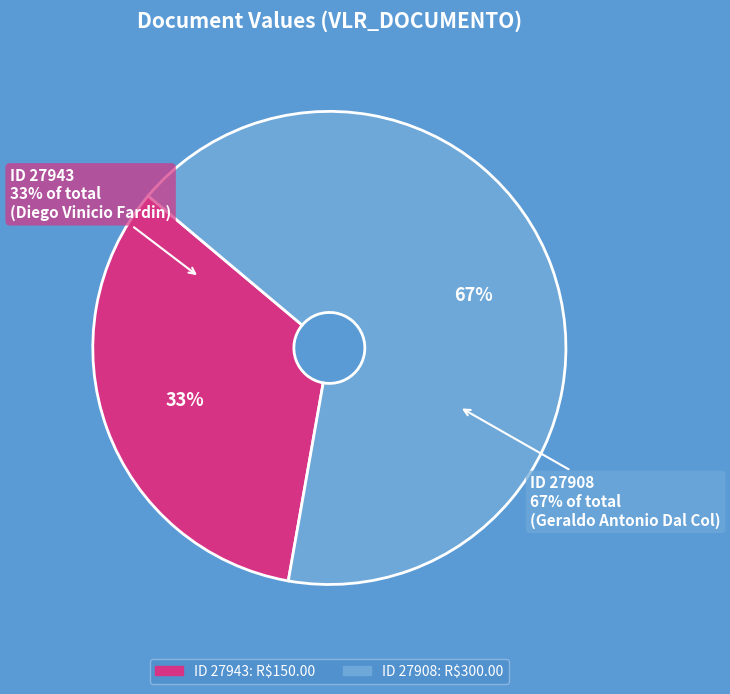

Which slice represents more than half of the pie?

27908